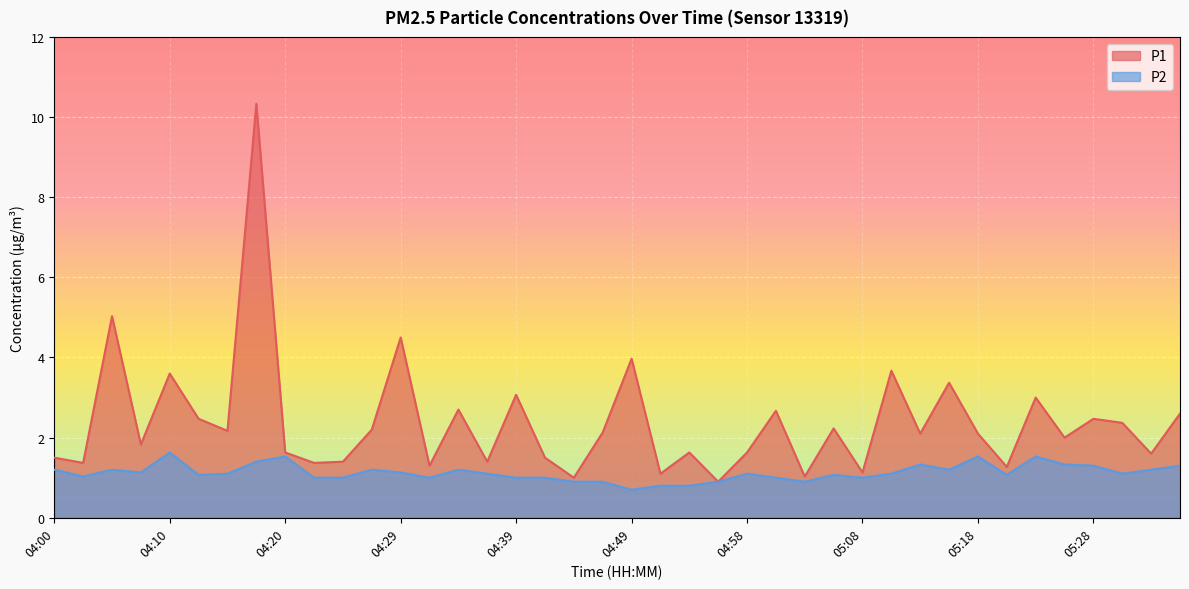

At 05:06, list the series in order from smallest to largest.

P2, P1